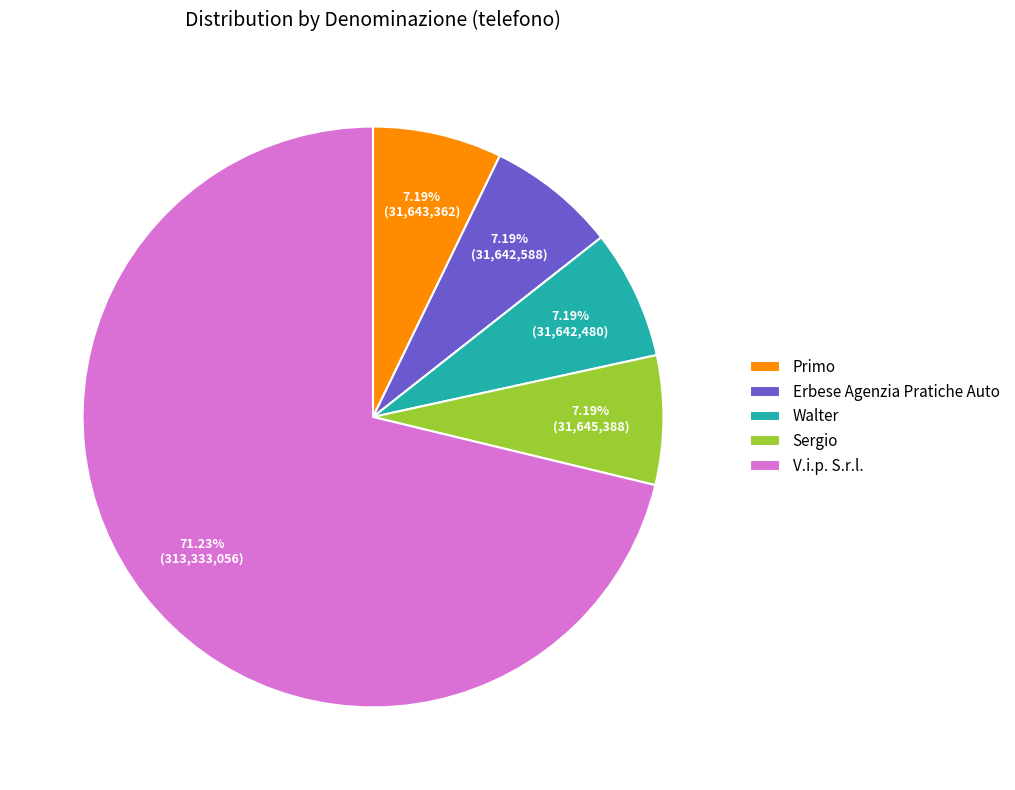

To the nearest percent, what is the difference between the largest and smallest slice percentages?

64%